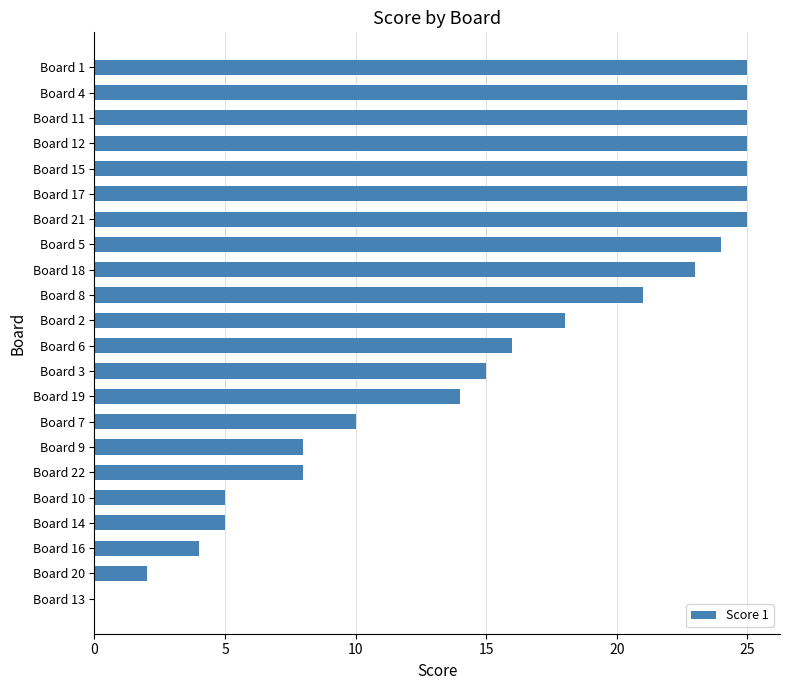

Approximately how many times larger is the value at Board 18 compared to Board 12?

0.9